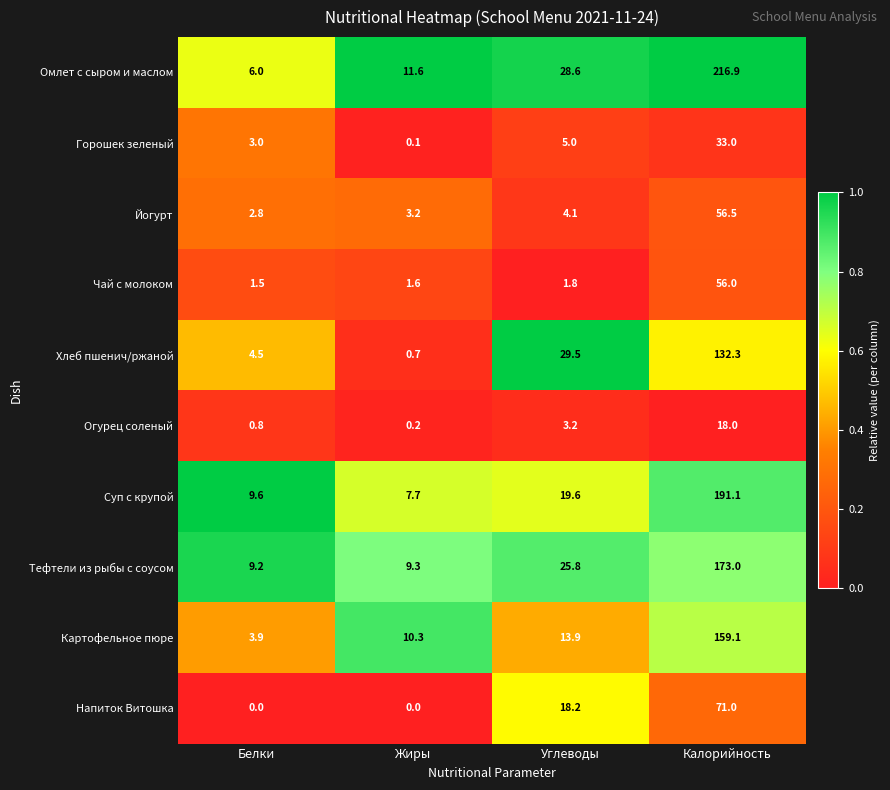

Which label corresponds to the largest value in the chart?

Калорийность